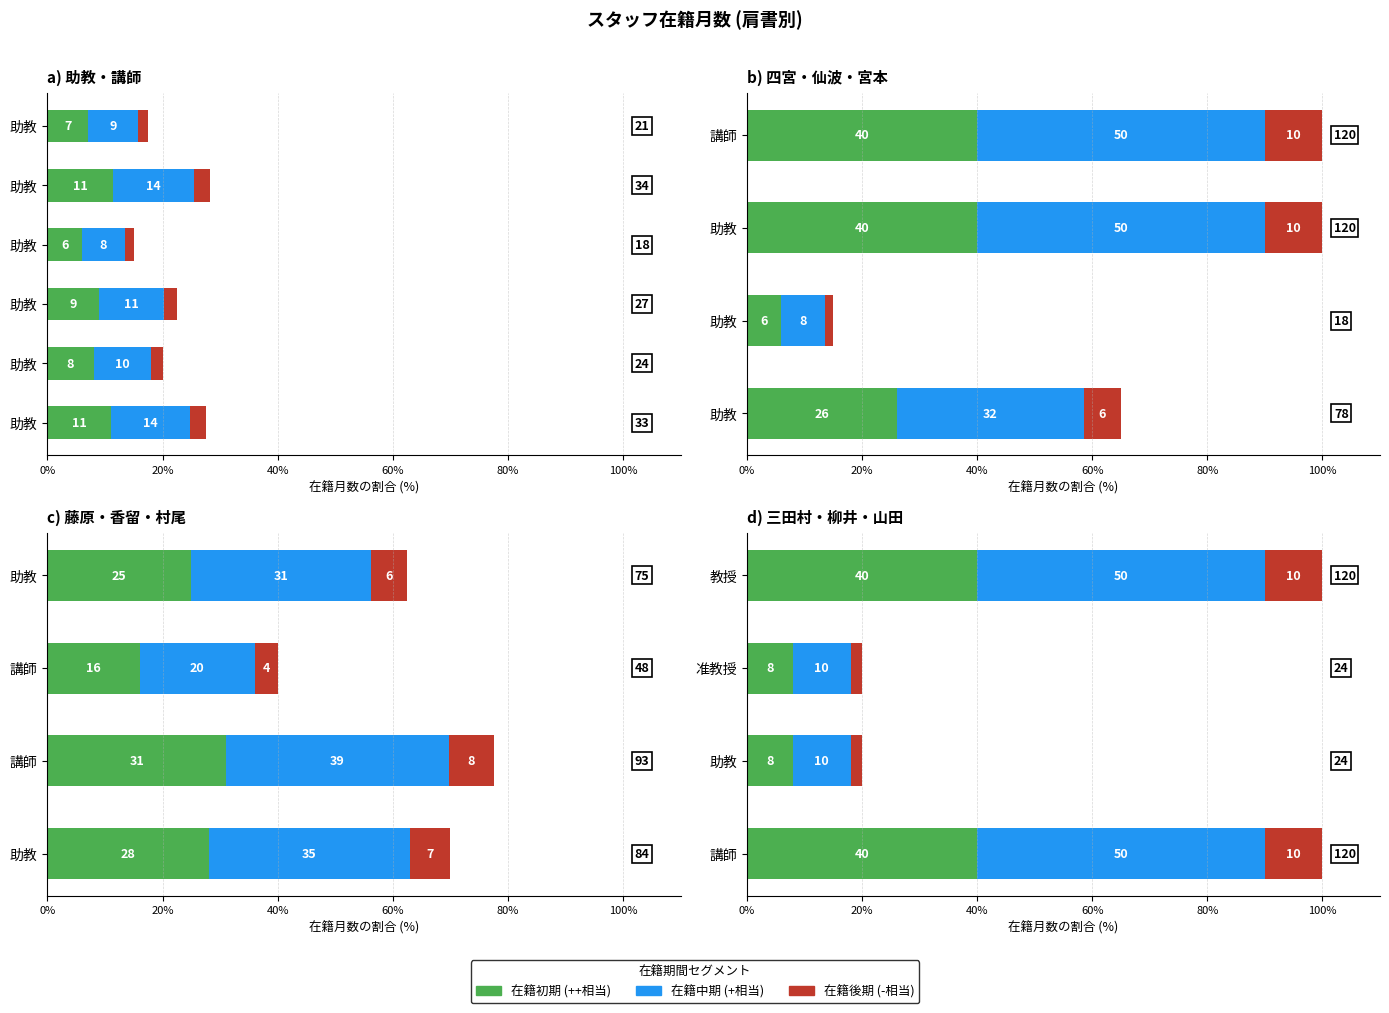

Between 助教 and 准教授, which is larger?

助教